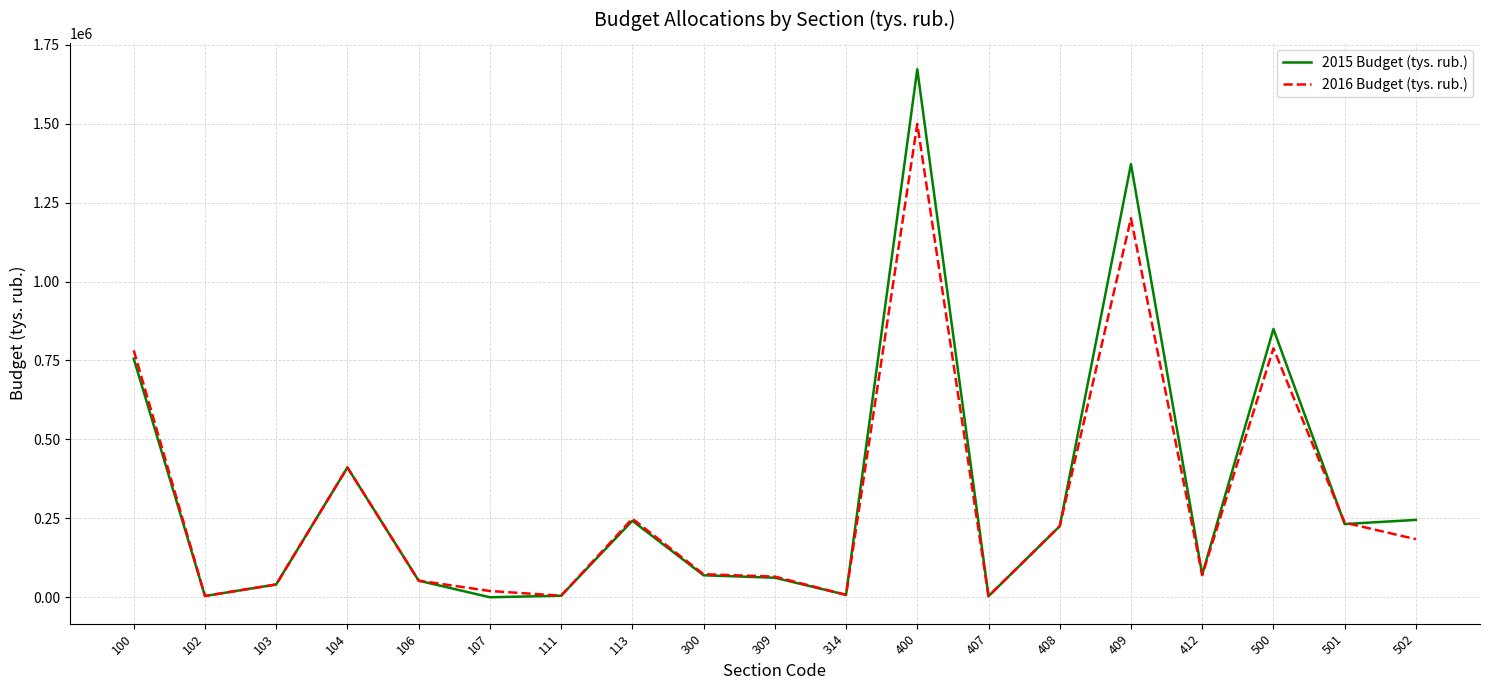

Which series has the largest total across all categories?

2015 Budget (tys. rub.)